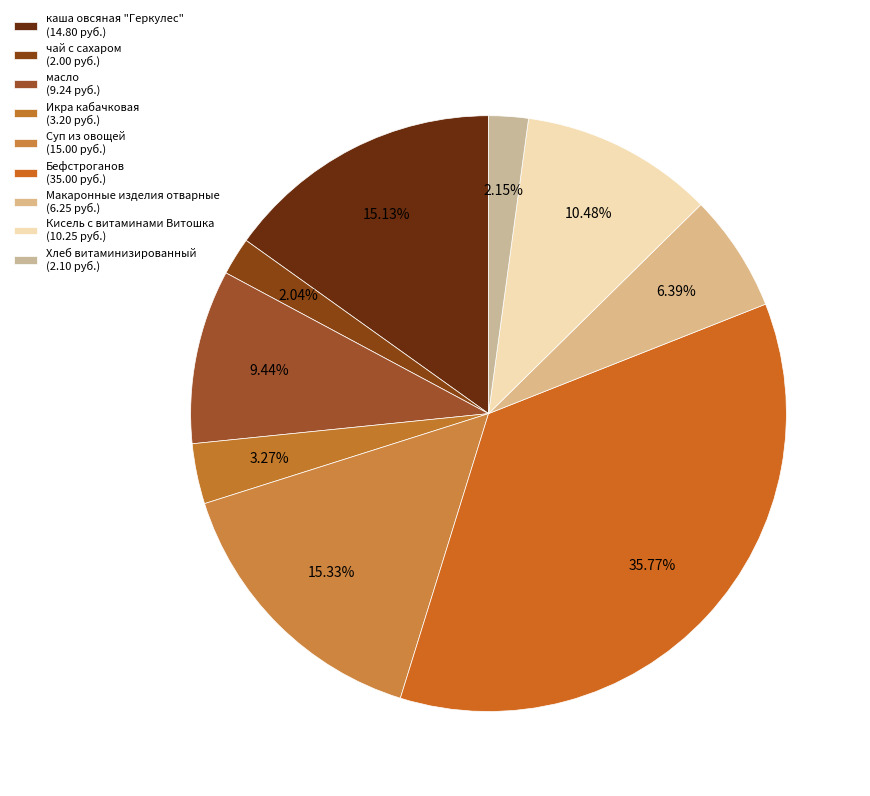

True or false: Кисель с витаминами Витошка accounts for 1% of the total.

False